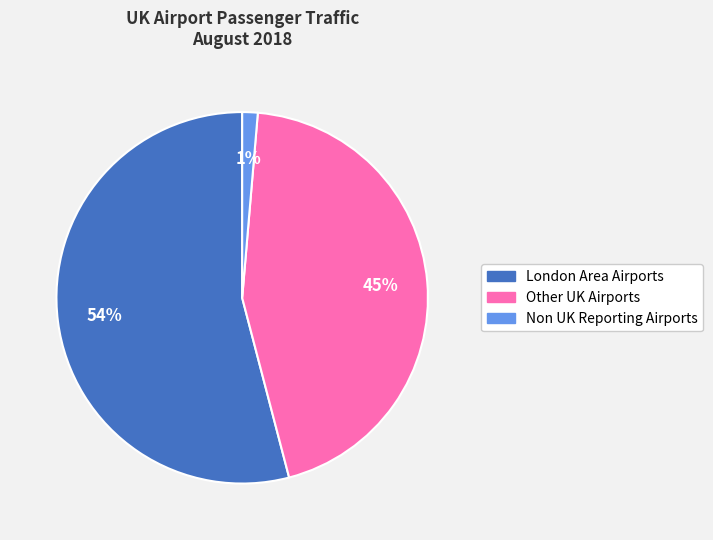

Does any single category account for the majority?

Yes